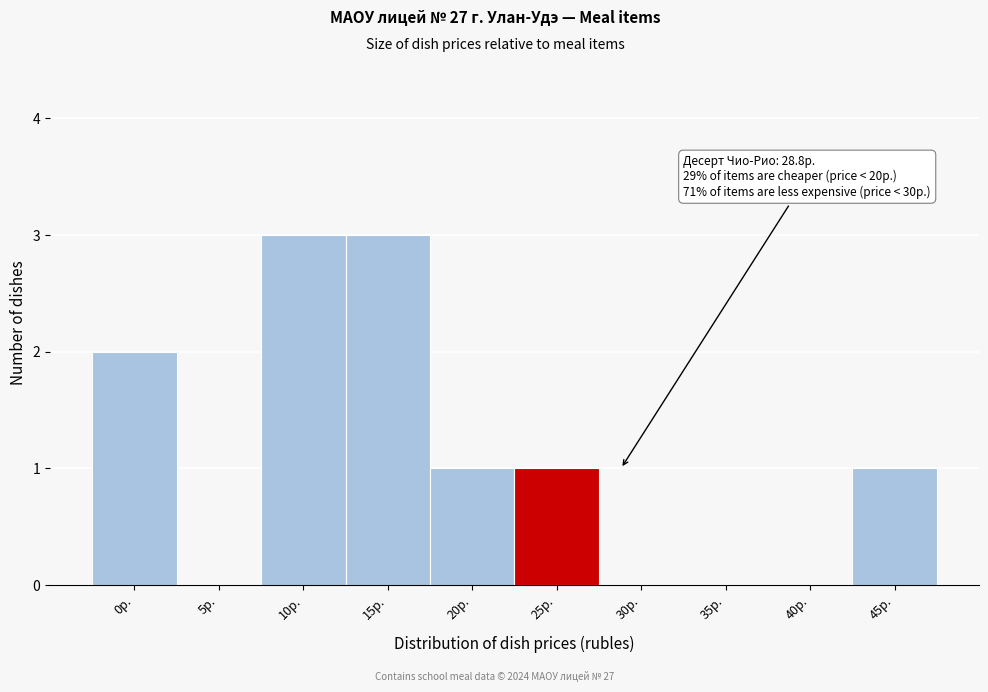

Reading left to right, transcribe all the data shown in this chart.

0р.=2	5р.=0	10р.=3	15р.=3	20р.=1	25р.=1	30р.=0	35р.=0	40р.=0	45р.=1